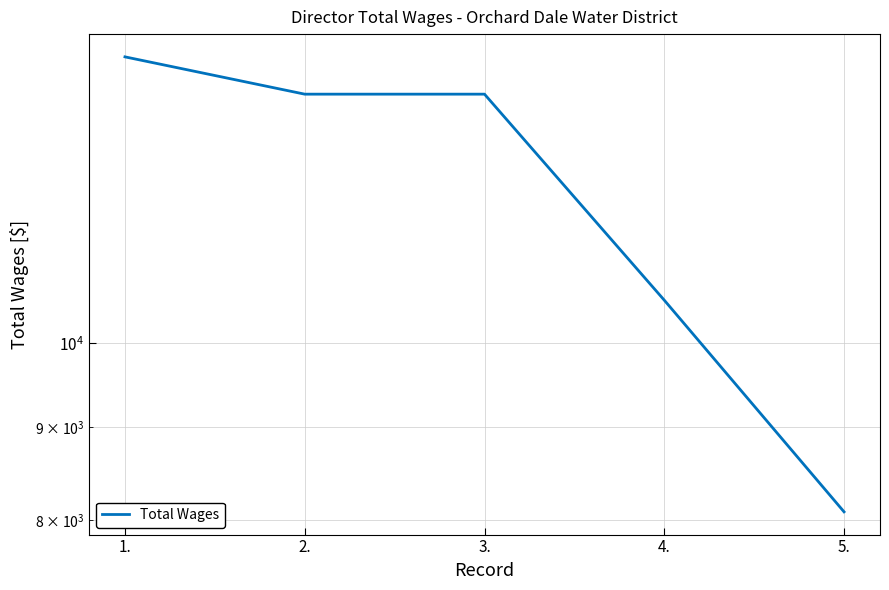

Reading left to right, transcribe all the data shown in this chart.

14355	13695	13695	10560	8085